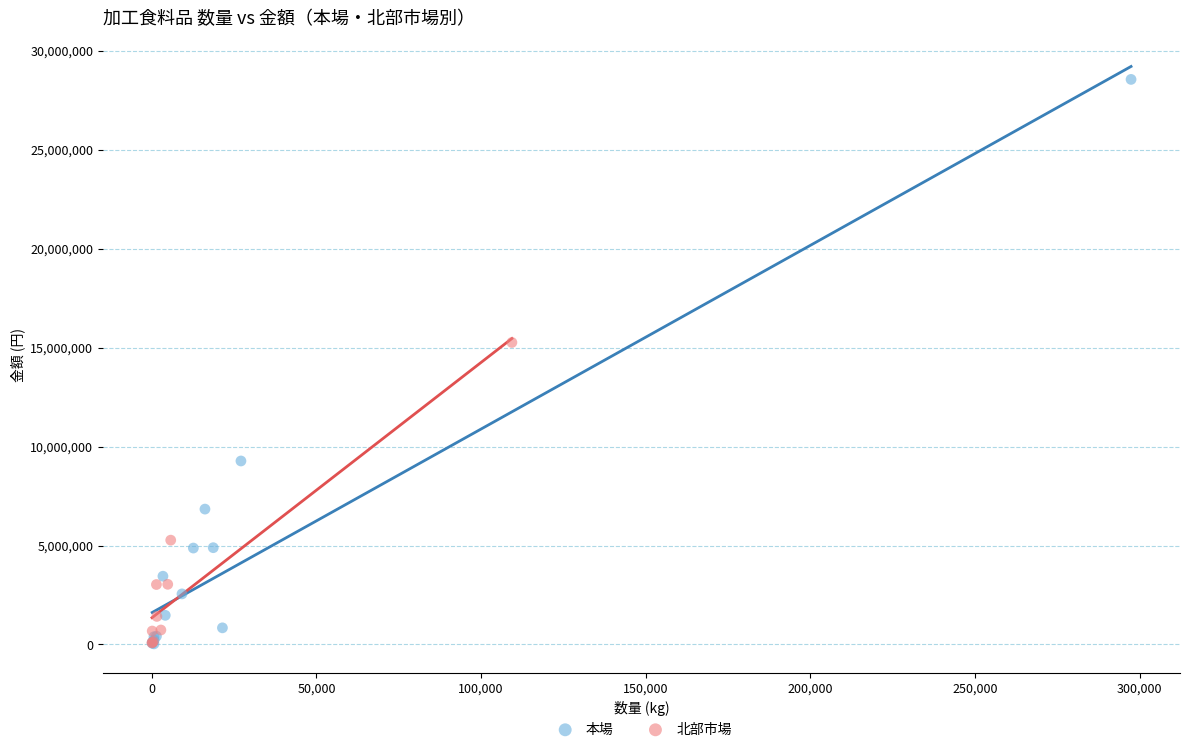

Which series contains the highest Y value?

本場